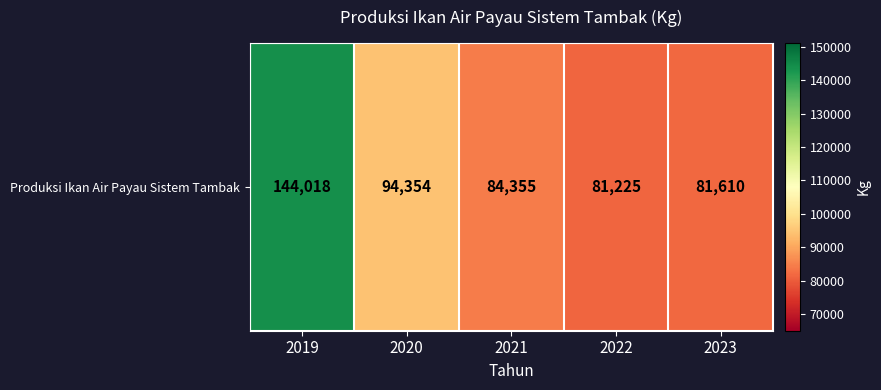

What is the approximate value at 2019, to the nearest 50?

144000